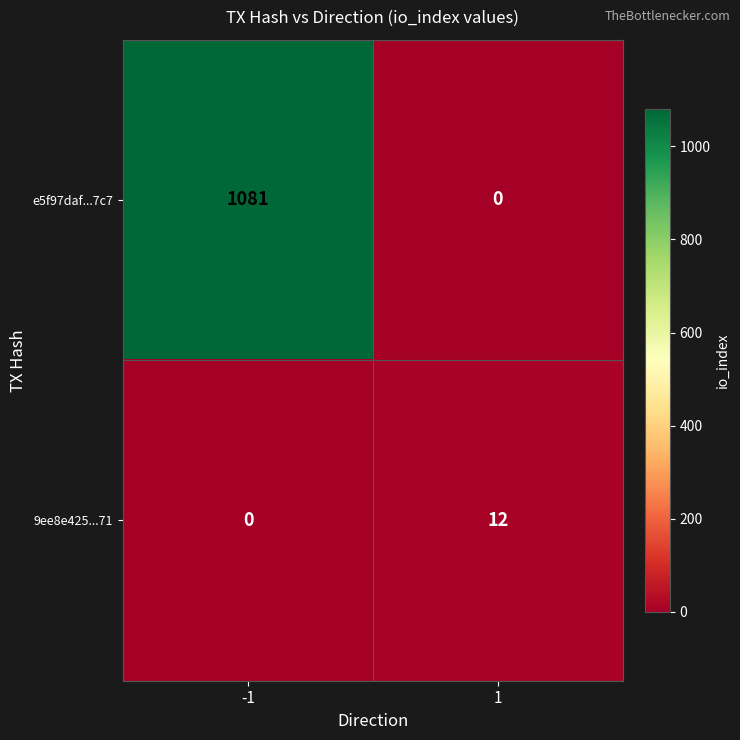

What is the difference between the maximum and minimum values in the e5f97daf...7c7 series?

1081